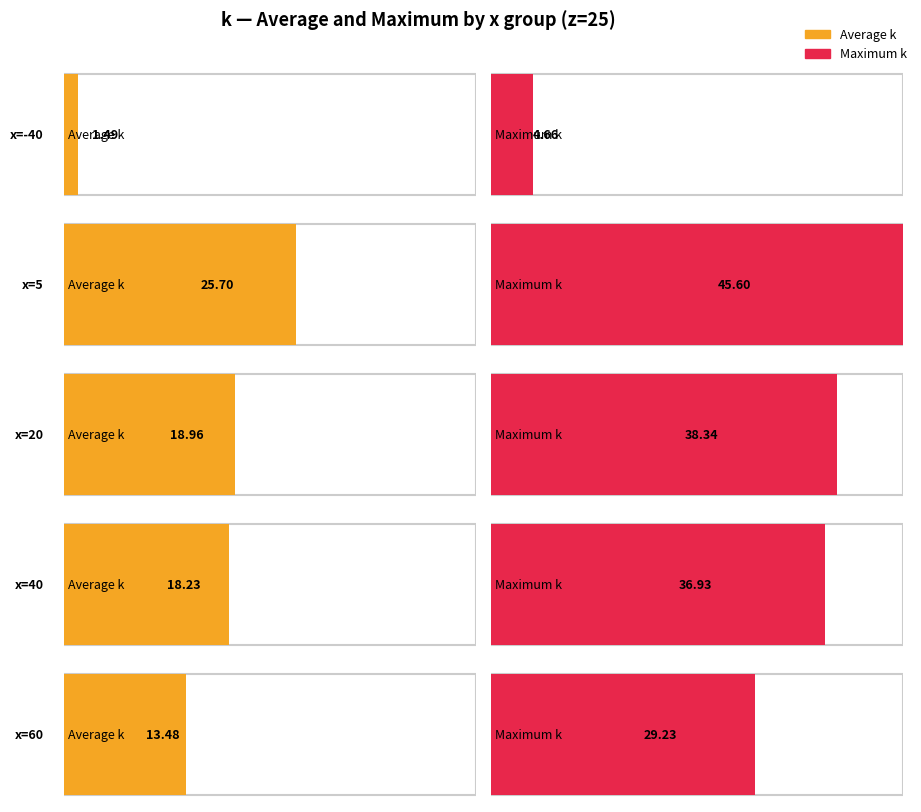

Is it true that the value at x=5,y=10 is 19.3?

False